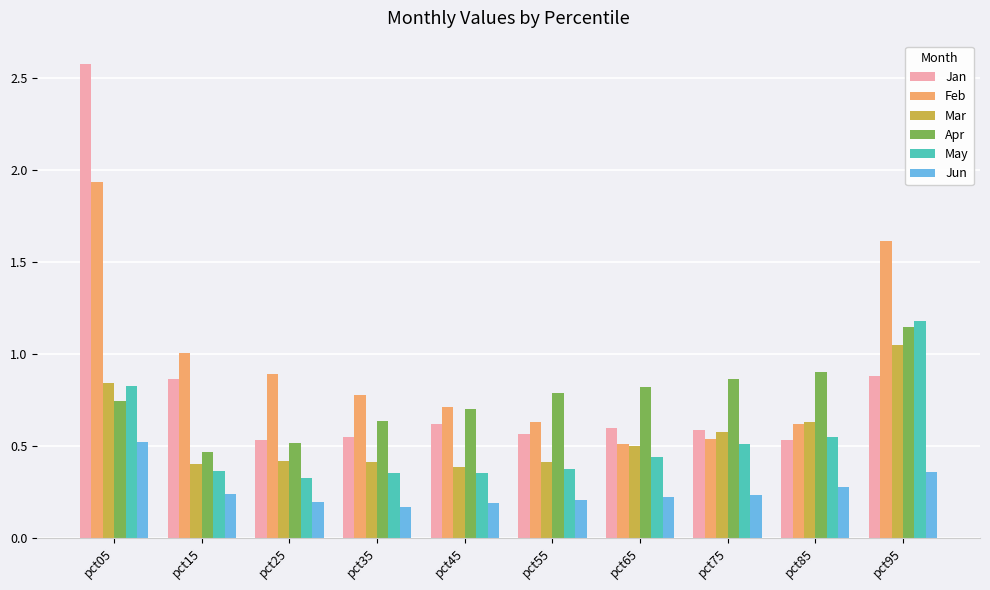

What is the total value across all series at pct85?

3.5